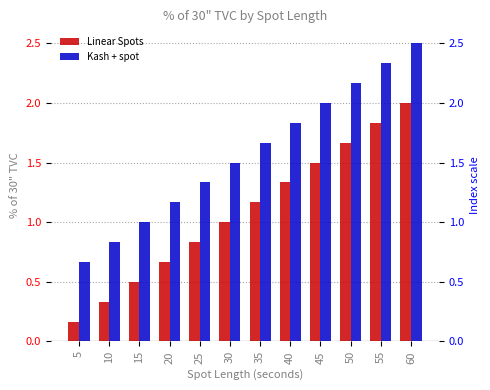

What is the minimum value shown in the chart?

0.2